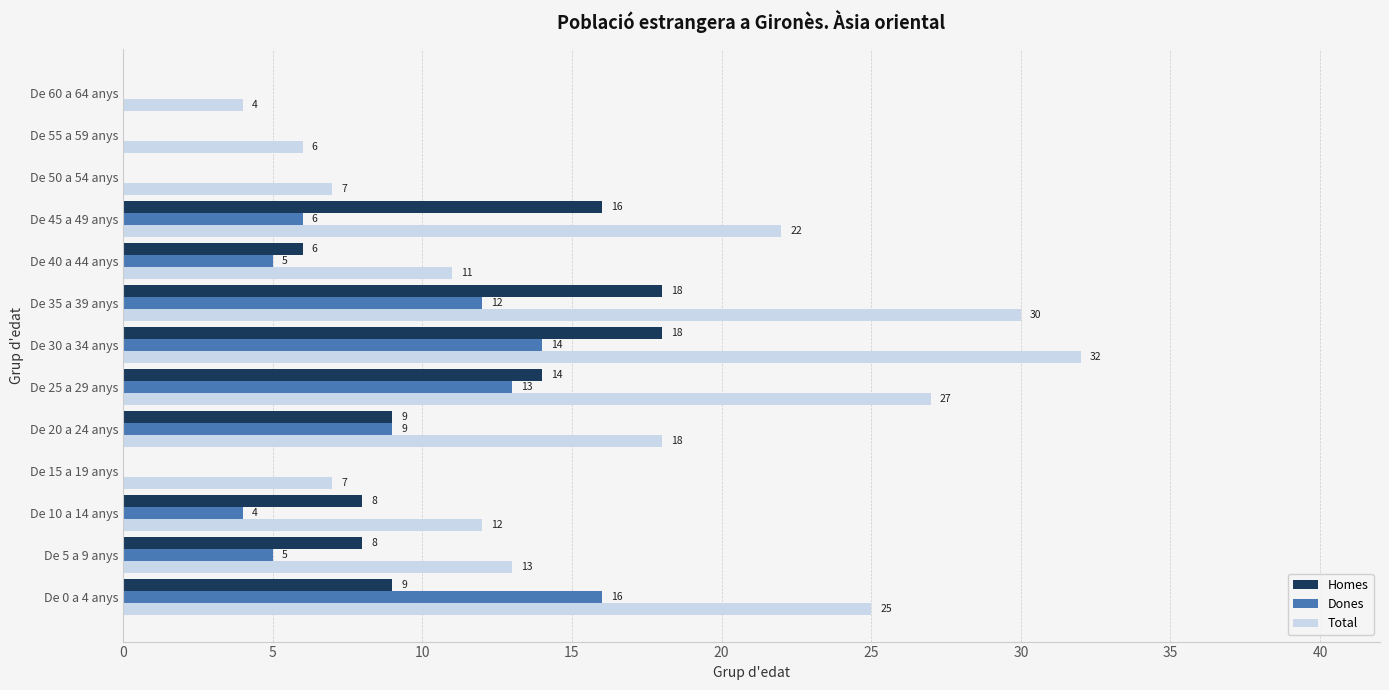

At which category does the chart reach its peak across all series?

De 30 a 34 anys